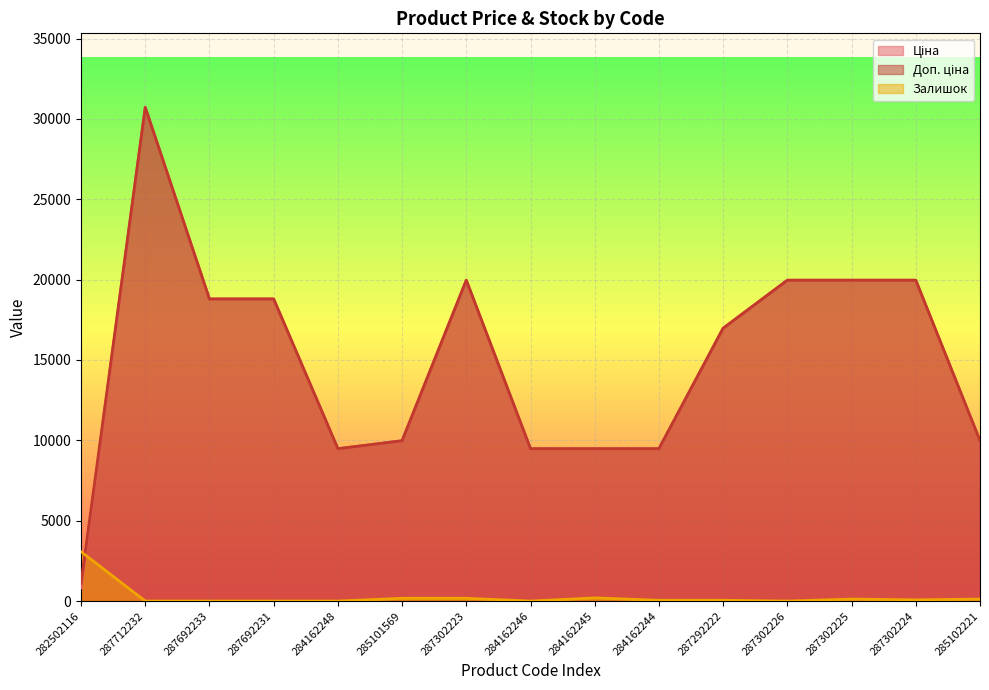

How many intersections are there between Залишок and Ціна?

1